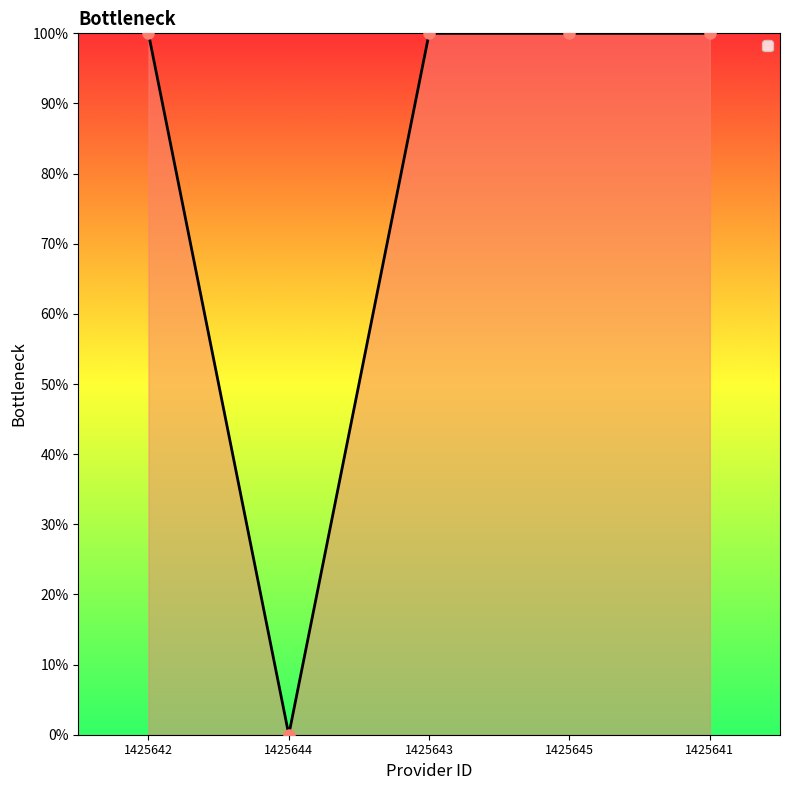

What is the value of the 4th point from the left?

1